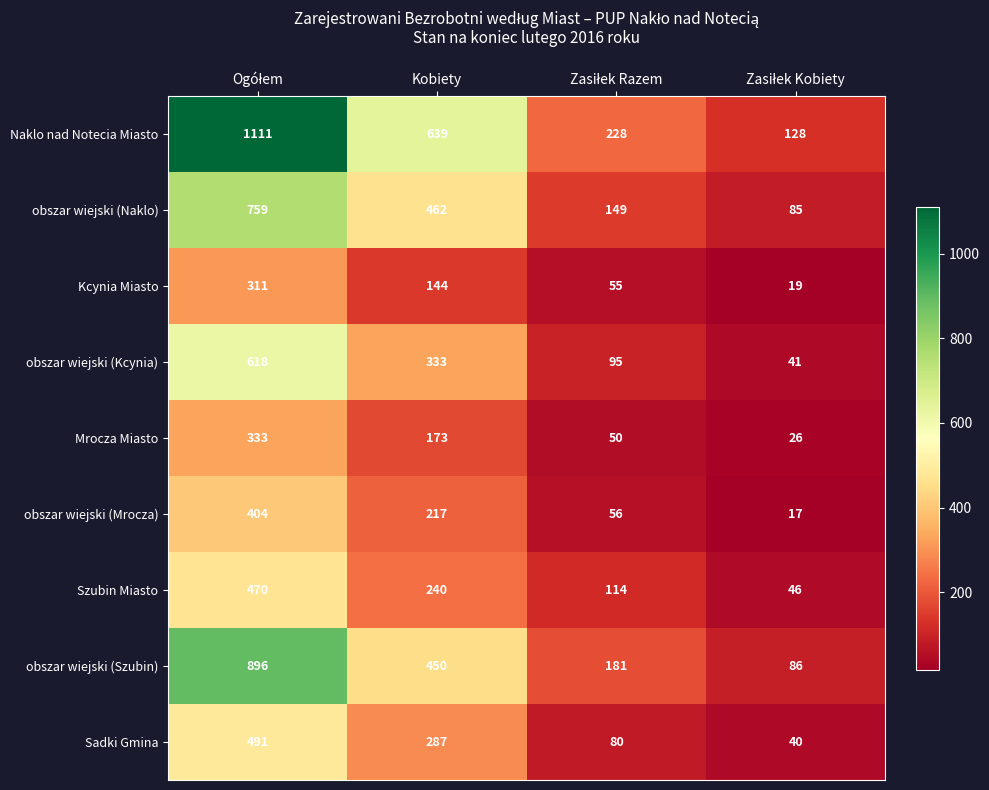

List the series in order of their peak value, highest first.

Naklo nad Notecia Miasto, obszar wiejski (Szubin), obszar wiejski (Naklo), obszar wiejski (Kcynia), Sadki Gmina, Szubin Miasto, obszar wiejski (Mrocza), Mrocza Miasto, Kcynia Miasto